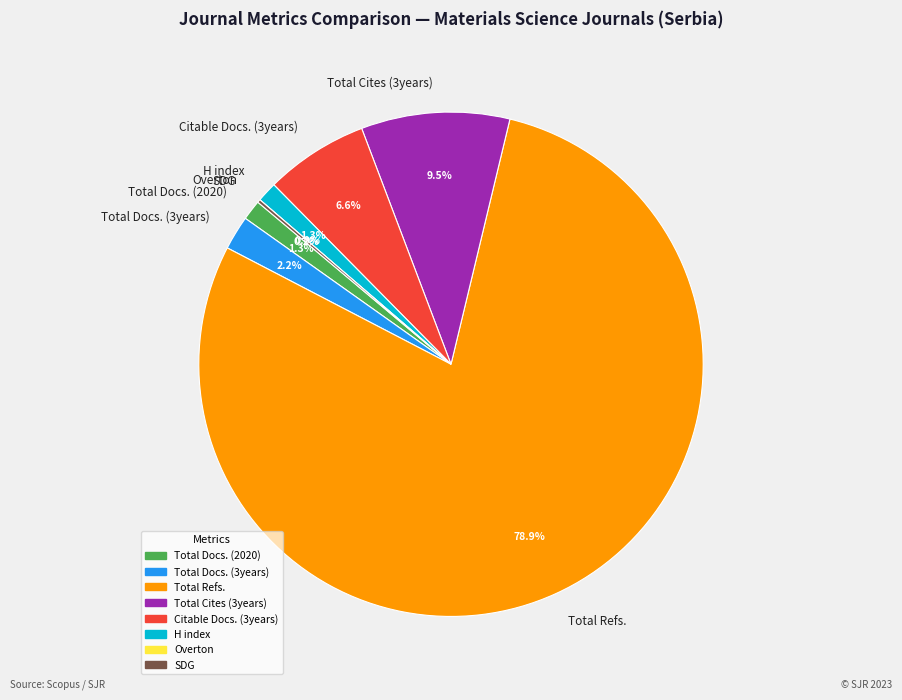

Is the sum of Total Cites (3years) and Total Refs. greater than half?

Yes